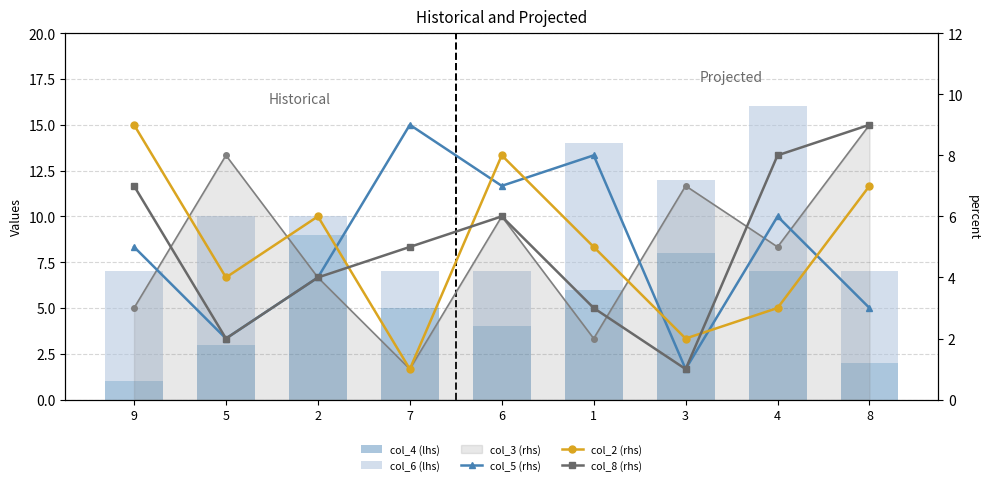

At which category is the sum across all series the highest?

4